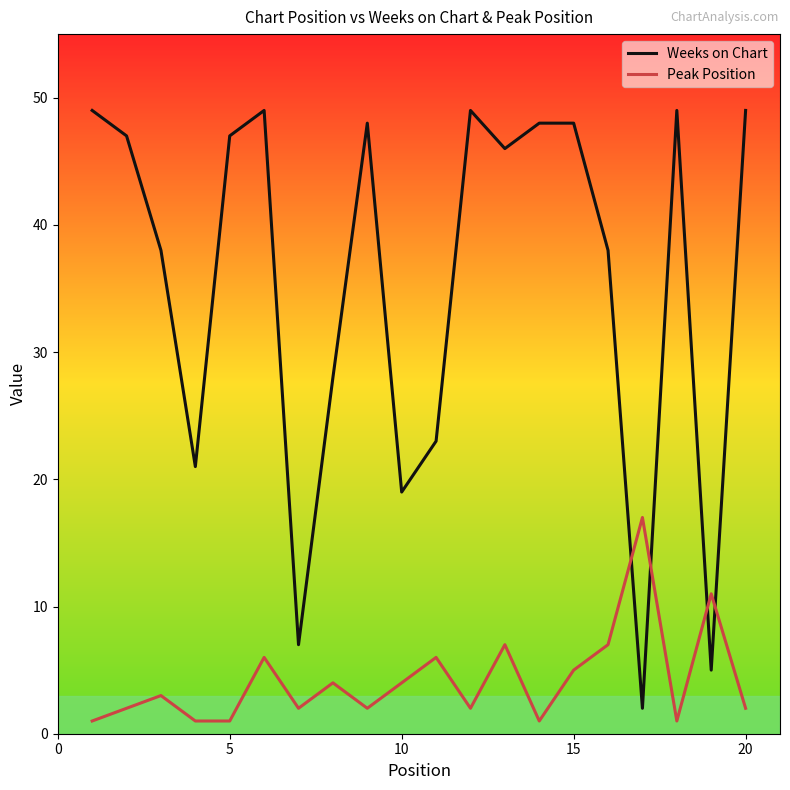

How many lines are shown in the chart?

2